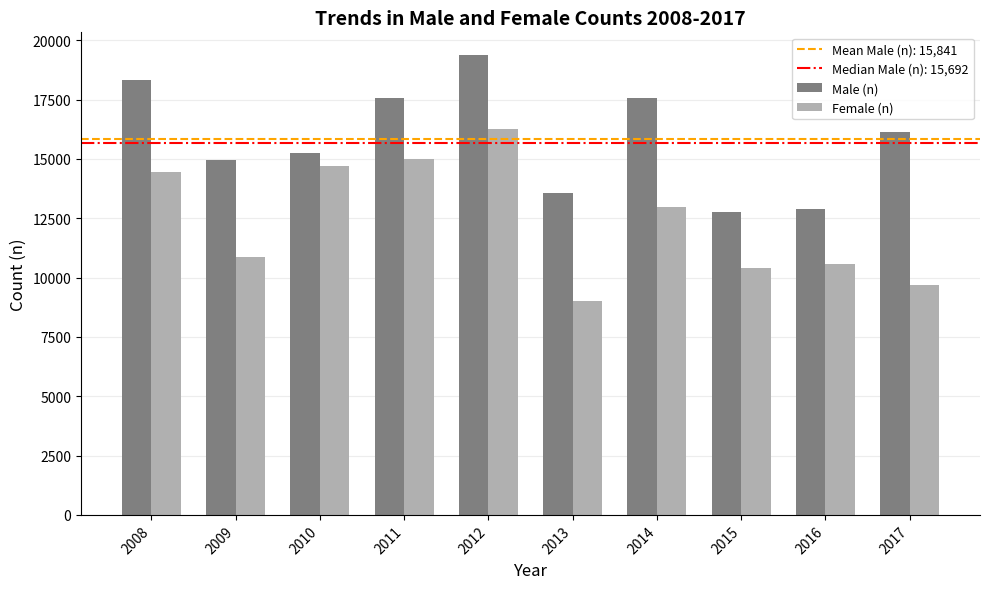

What is the average value of the Male (n) series?

15841